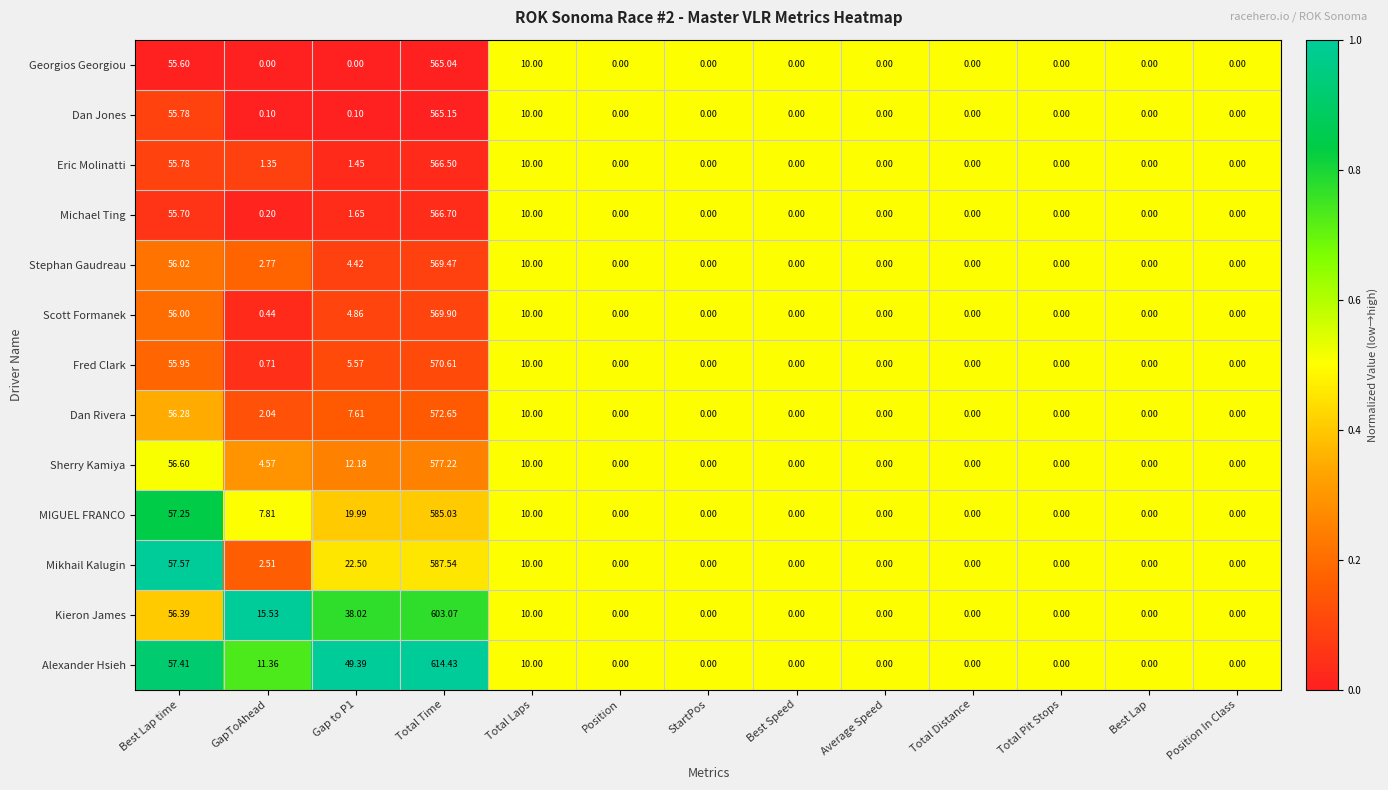

Which series has the largest total across all categories?

Alexander Hsieh